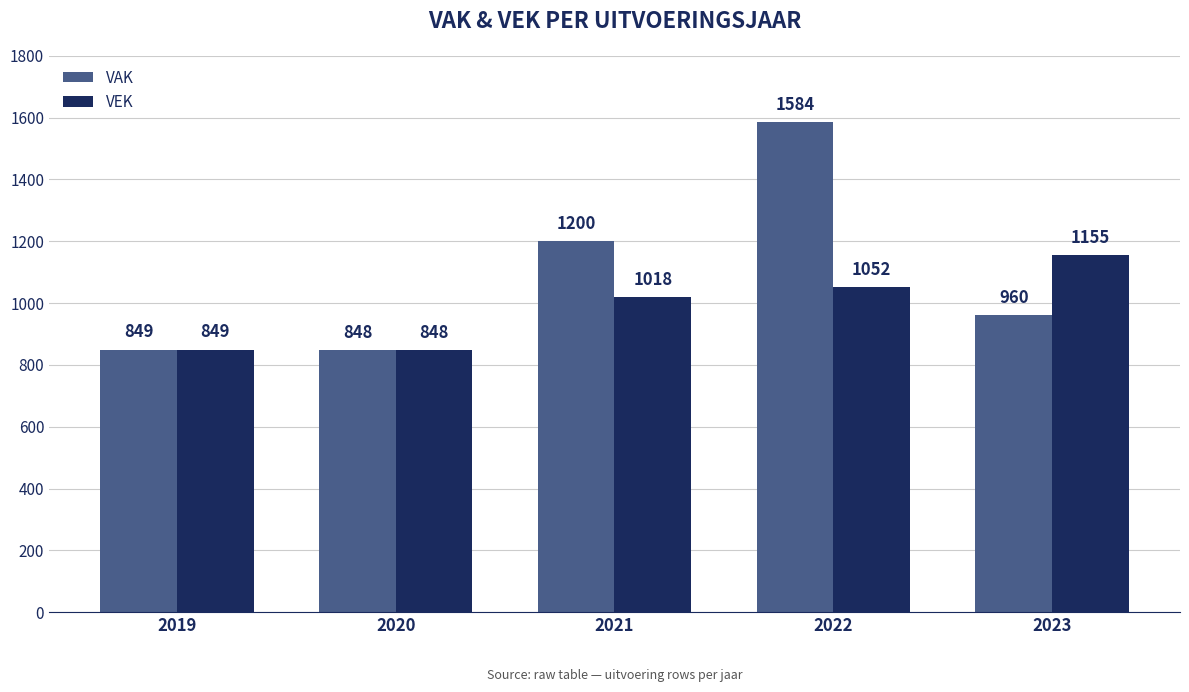

What is the value of the VAK bar at the 2nd from the left?

848